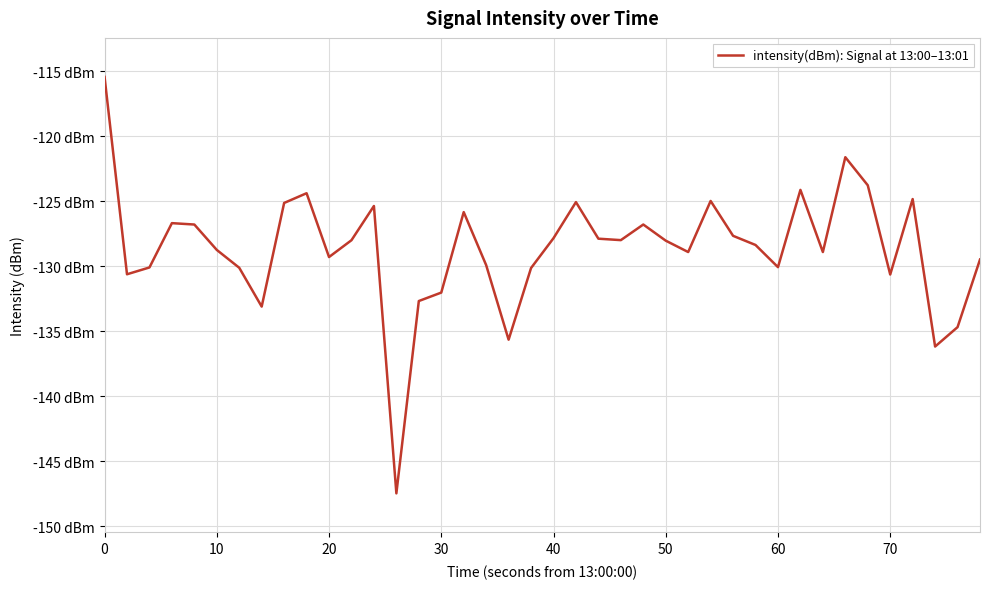

Is this an area chart (filled region under the line)?

No